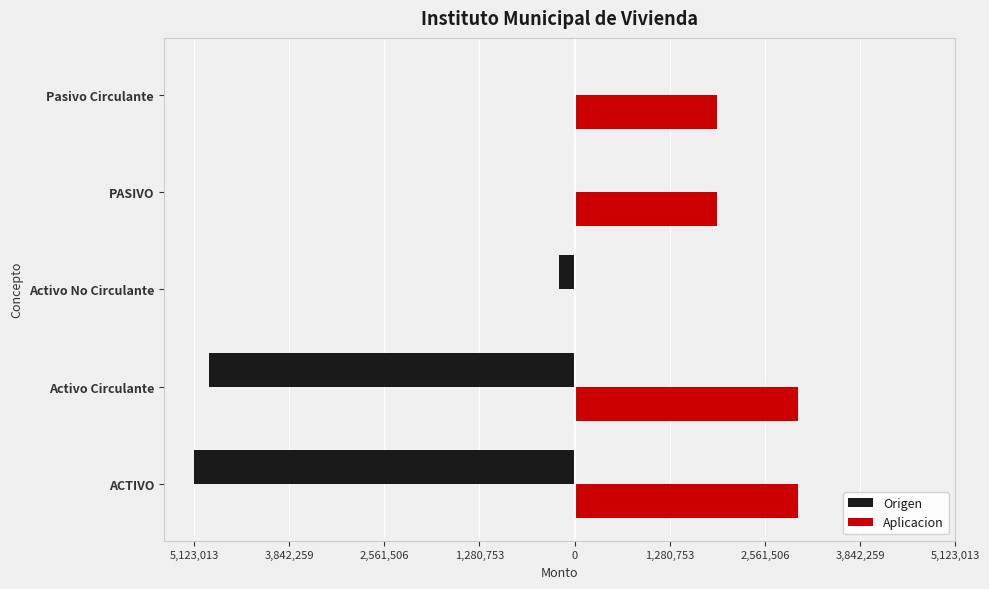

What are all the series names shown in the legend?

Origen, Aplicacion